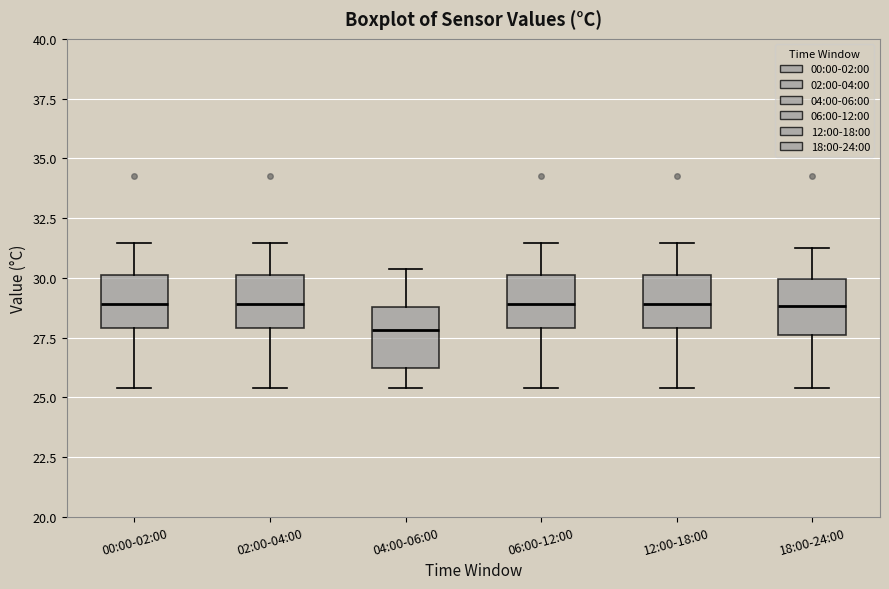

Which box's median line is the lowest?

04:00-06:00